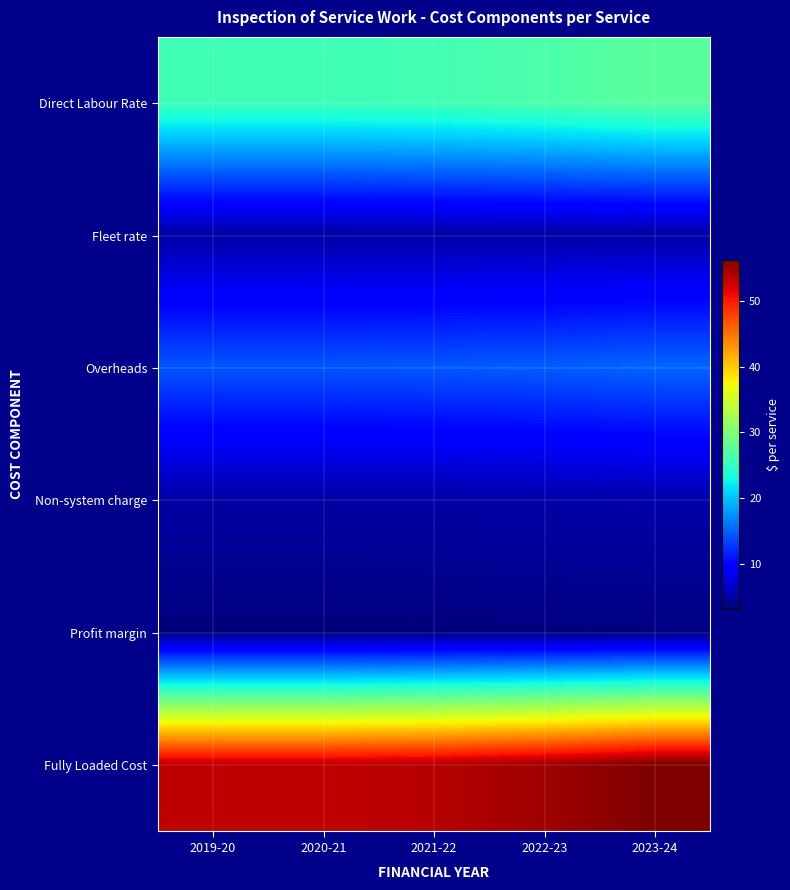

Reading left to right, transcribe all the data shown in this chart.

Direct Labour Rate: 2019-20=25.8	2020-21=25.8	2021-22=26.1	2022-23=26.7	2023-24=27.6
Fleet rate: 2019-20=4.9	2020-21=4.9	2021-22=4.9	2022-23=4.9	2023-24=4.9
Overheads: 2019-20=14.3	2020-21=14.3	2021-22=14.5	2022-23=14.7	2023-24=15.2
Non-system charge: 2019-20=4.9	2020-21=4.9	2021-22=5.0	2022-23=5.1	2023-24=5.2
Profit margin: 2019-20=3.2	2020-21=3.2	2021-22=3.2	2022-23=3.3	2023-24=3.4
Fully Loaded Cost: 2019-20=53.2	2020-21=53.2	2021-22=53.7	2022-23=54.7	2023-24=56.3